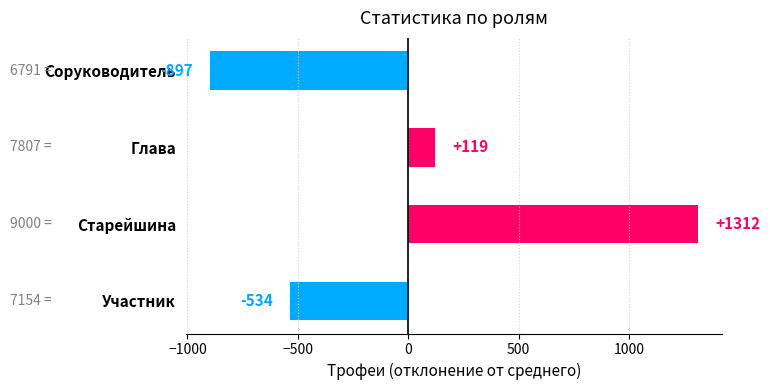

The chart shows a value of -402 at Соруководитель. True or false?

False